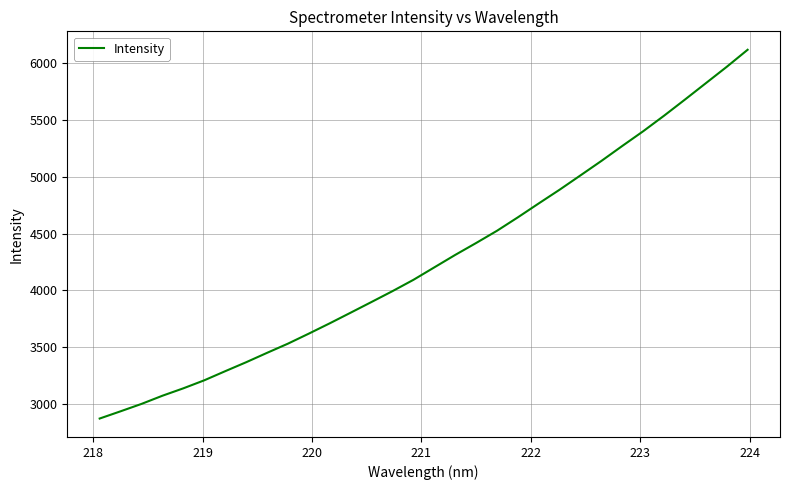

What is the minimum value shown in the chart?

2868.2